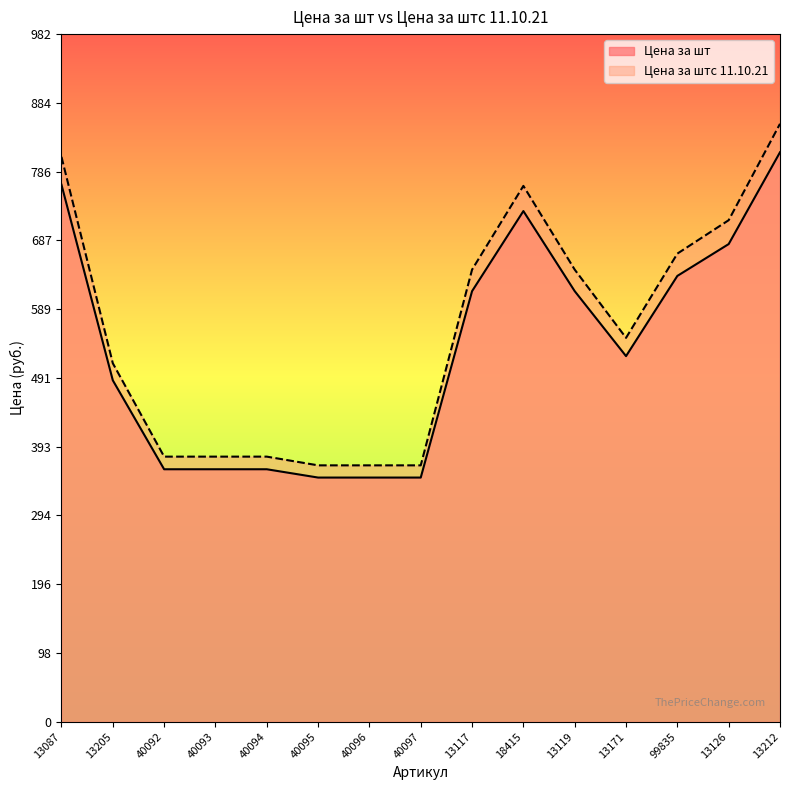

True or false: Цена за штс 11.10.21 and Цена за шт intersect in this chart.

False